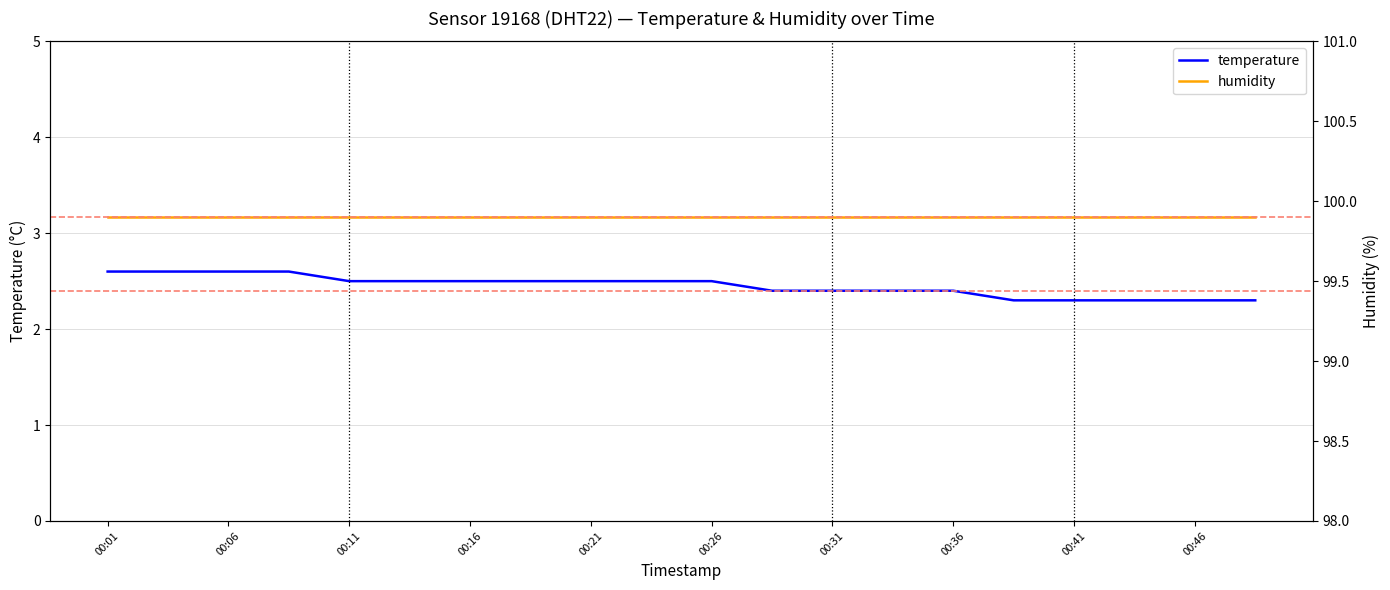

The temperature series shows 4.1 at 00:36. True or false?

False